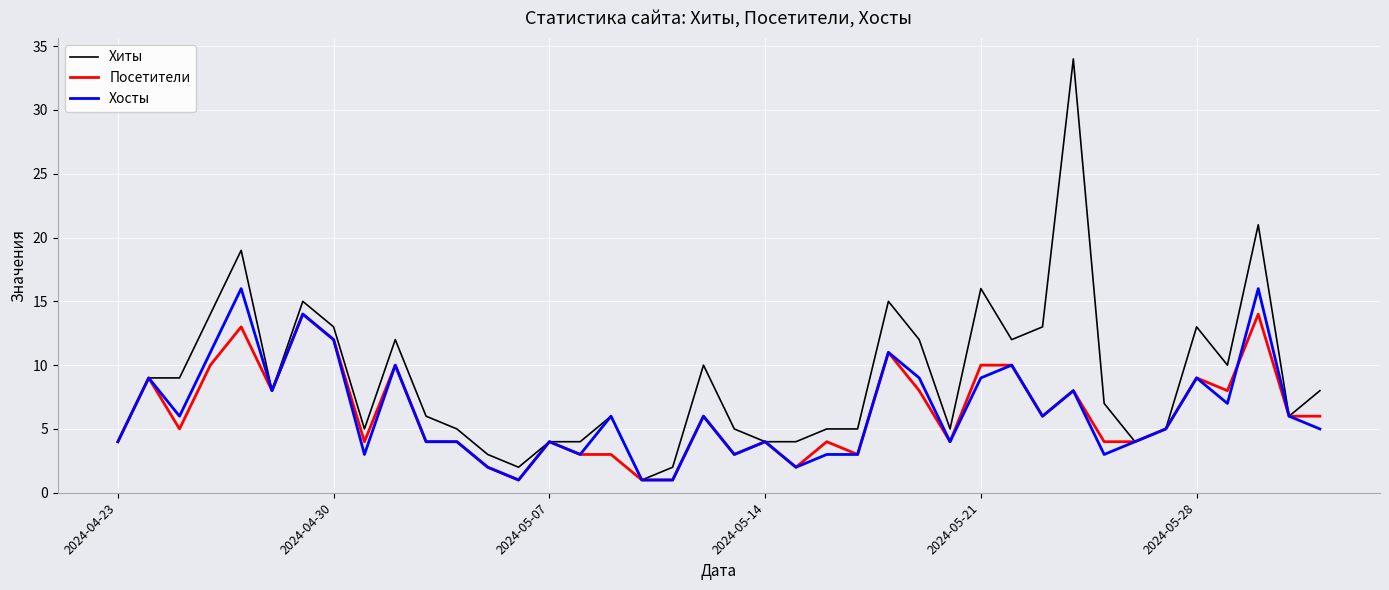

List the series in order of their peak value, lowest first.

Посетители, Хосты, Хиты